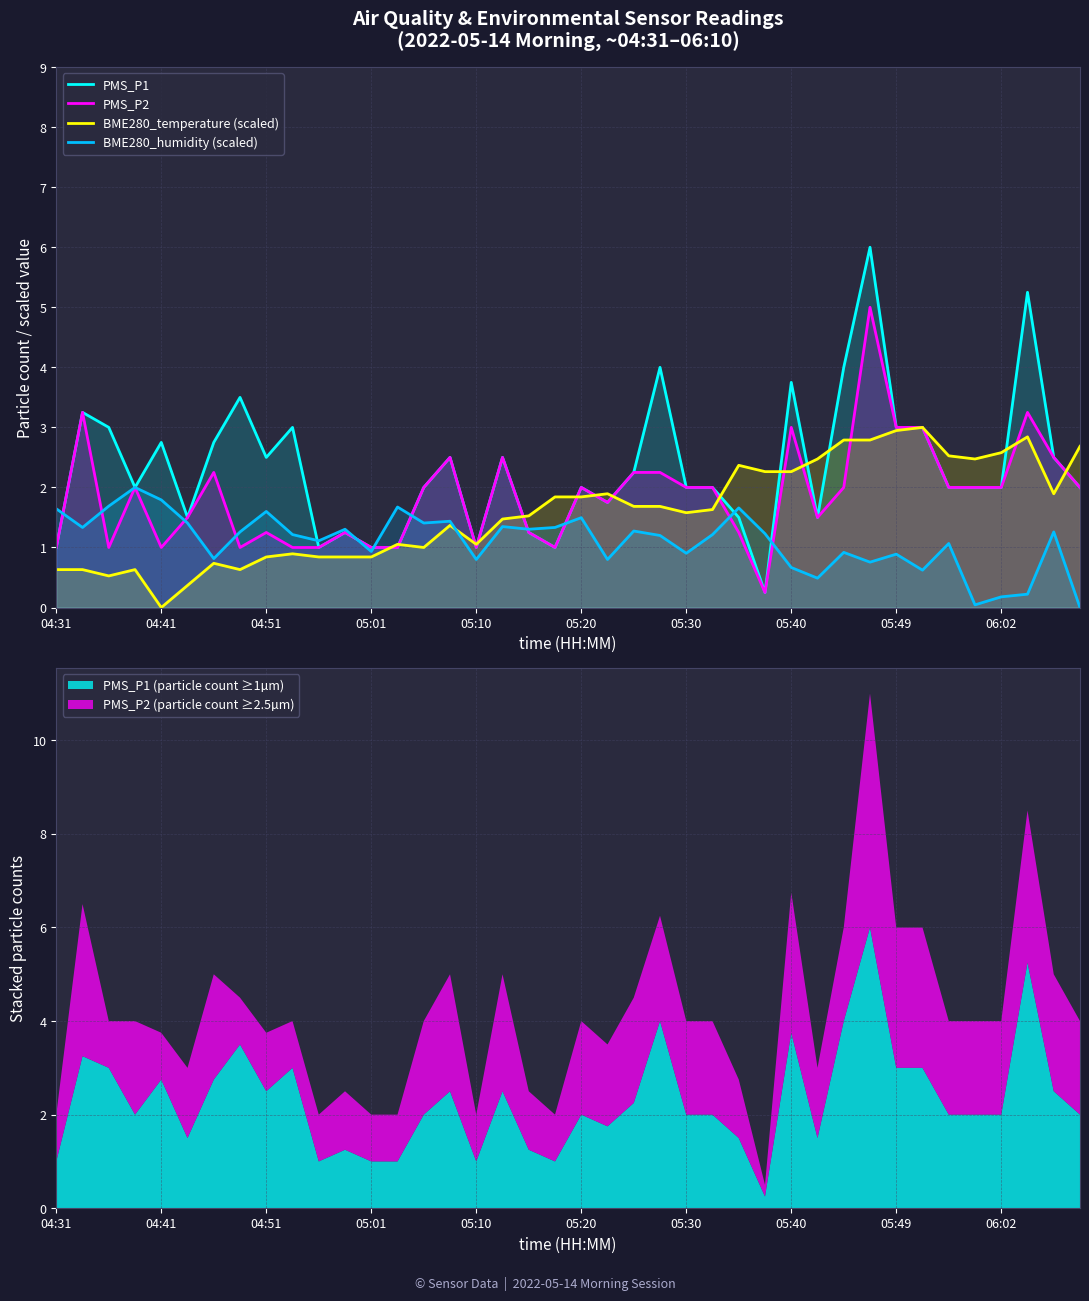

The value of PMS_P1 at 04:41 is 4.4. True or false?

False